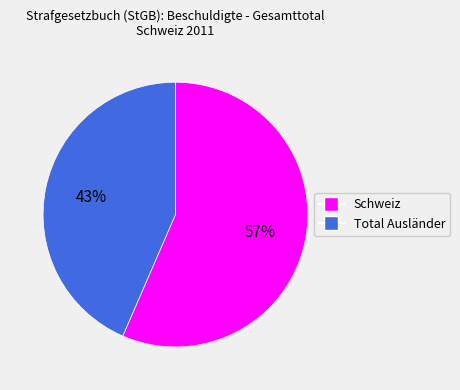

To the nearest percent, what is the average slice percentage?

50%